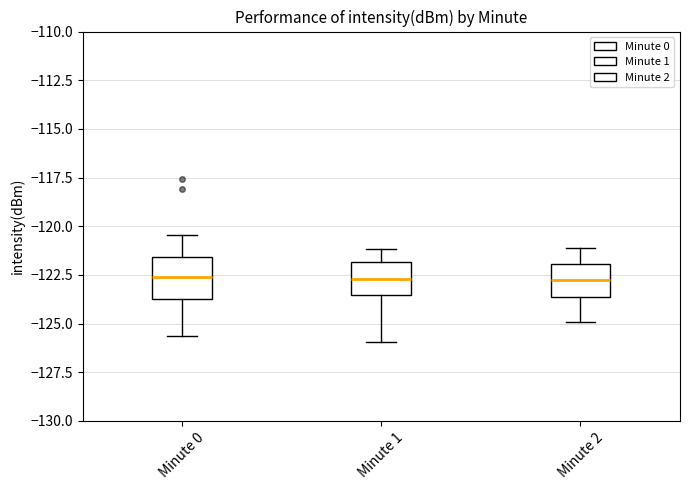

Reading left to right, read every box against the y-axis: the position of its median line, the range the box covers, and the ends of its whiskers. The values are not printed on the chart, so give them approximately, as read against the axis.

Minute 0: median -122.5, box -124.0 to -121.5, whiskers -125.5 to -120.5
Minute 1: median -122.5, box -123.5 to -122.0, whiskers -126.0 to -121.0
Minute 2: median -122.5, box -123.5 to -122.0, whiskers -125.0 to -121.0